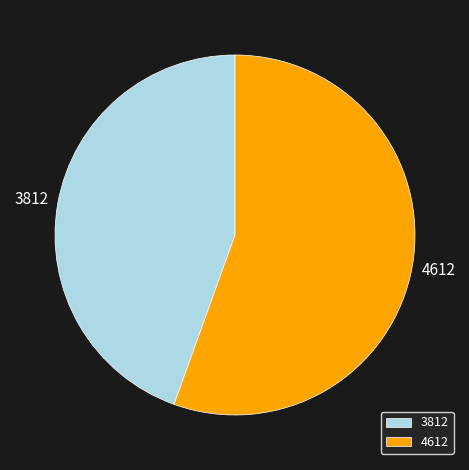

Do 4612 and 3812 together represent more than half of the pie?

Yes